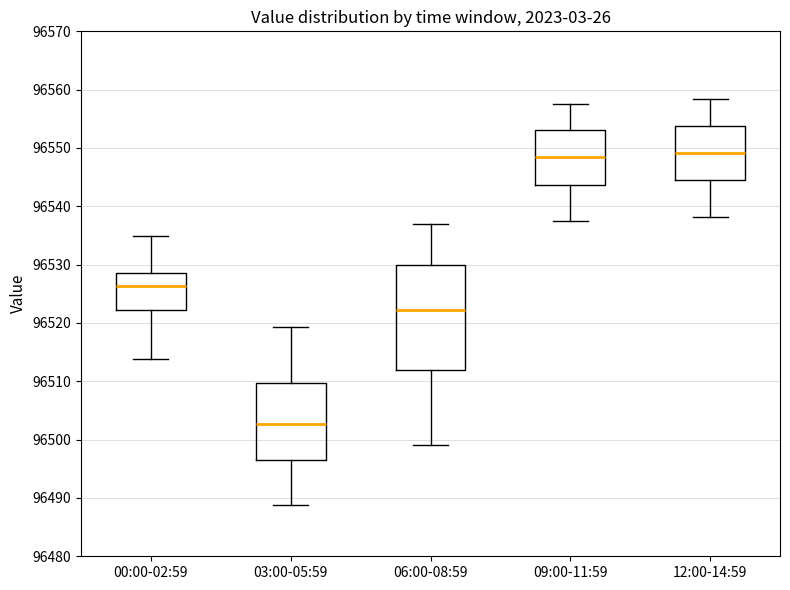

Which box's median line is the lowest?

03:00-05:59